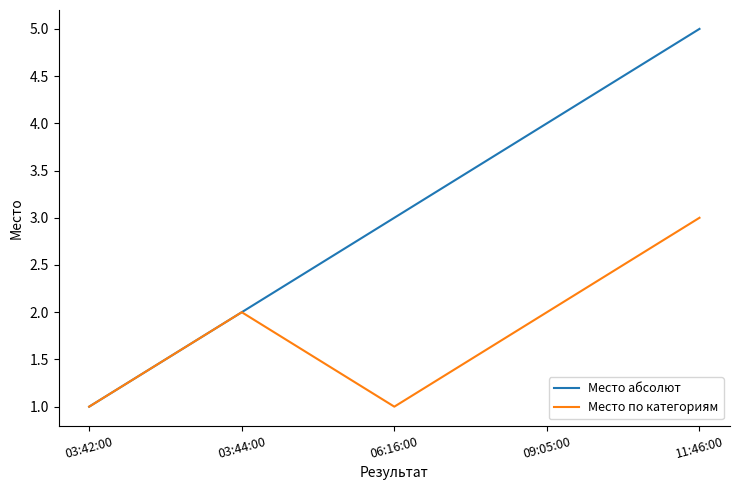

What position from the right is 06:16:00?

3